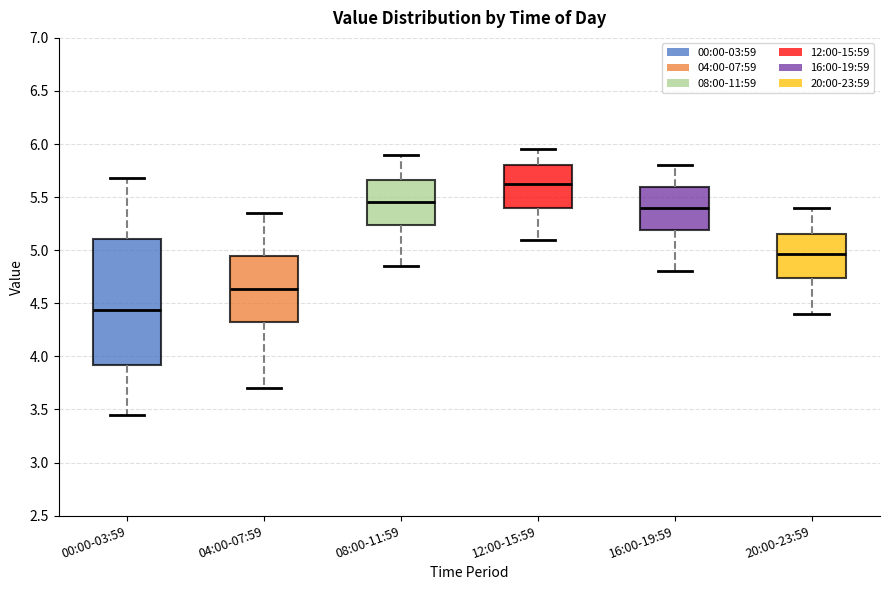

Which box's median line is the lowest?

00:00-03:59